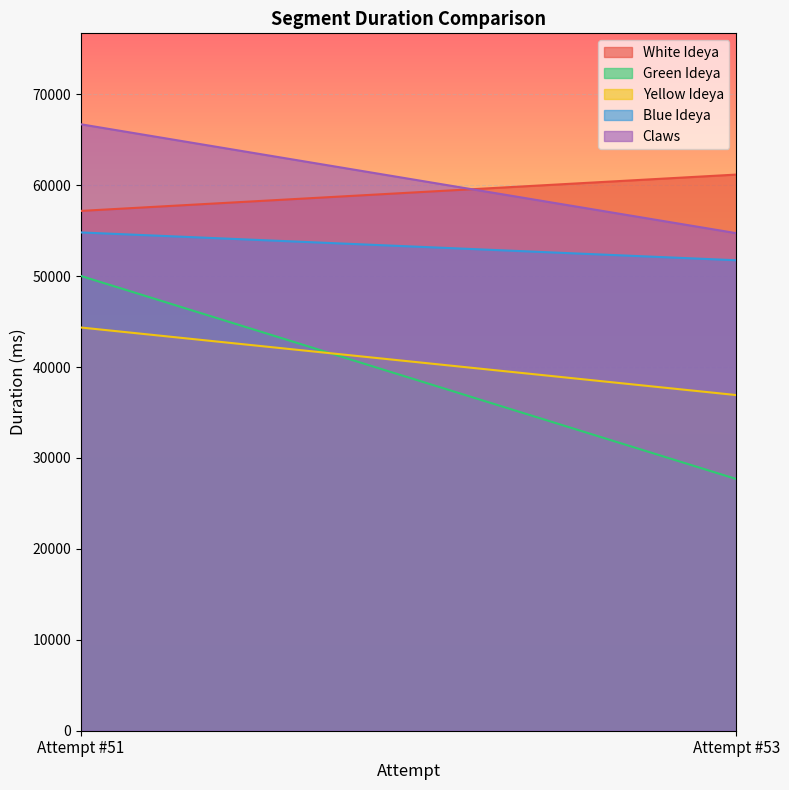

Reading right to left, list all the values displayed in this chart.

White Ideya: Attempt #53=61165	Attempt #51=57170
Green Ideya: Attempt #53=27679	Attempt #51=50011
Yellow Ideya: Attempt #53=36913	Attempt #51=44344
Blue Ideya: Attempt #53=51741	Attempt #51=54800
Claws: Attempt #53=54720	Attempt #51=66694